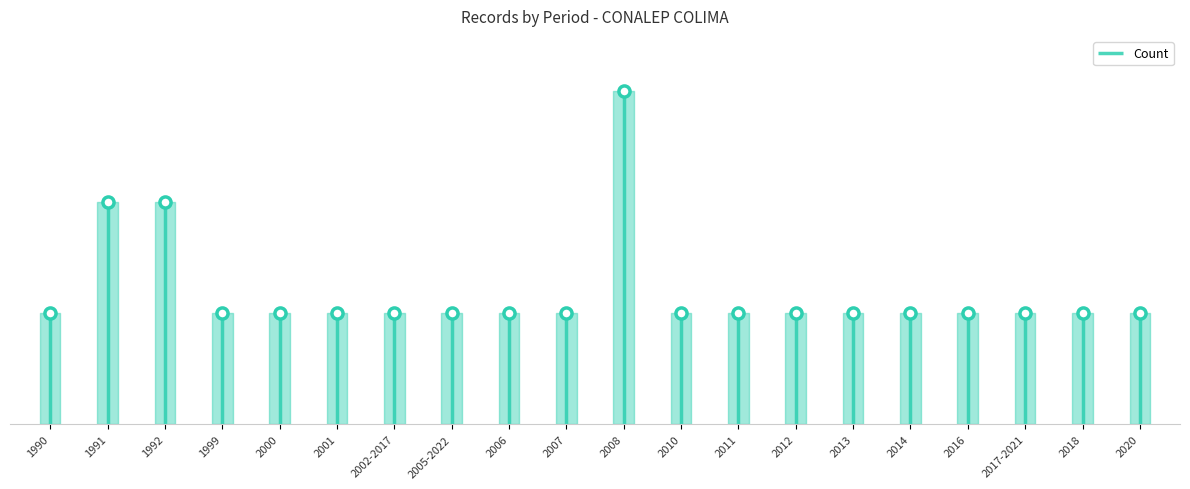

What is the label of the 3rd point from the left?

1992